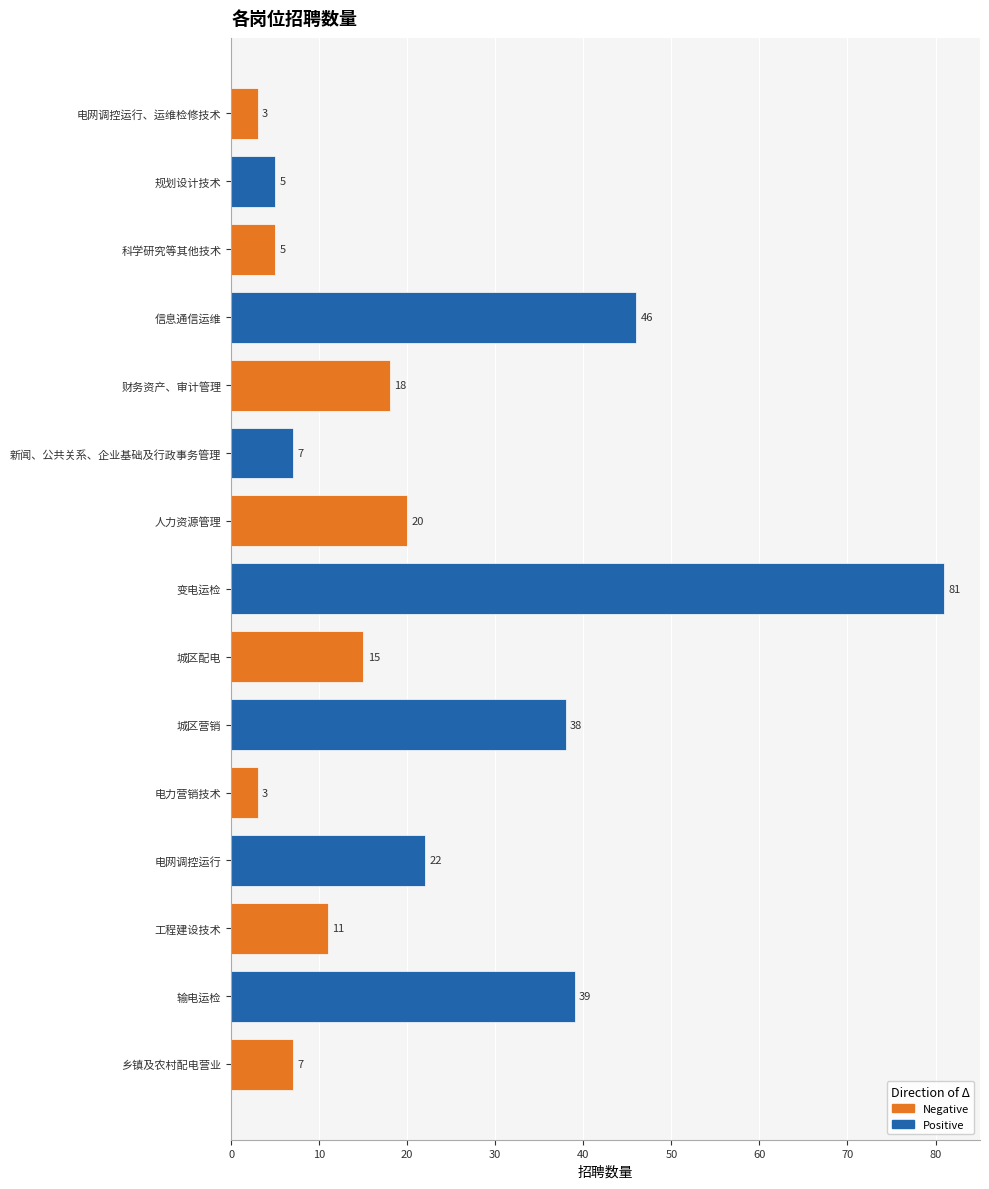

List the labels in order of value, smallest first.

电网调控运行、运维检修技术, 电力营销技术, 规划设计技术, 科学研究等其他技术, 新闻、公共关系、企业基础及行政事务管理, 乡镇及农村配电营业, 工程建设技术, 城区配电, 财务资产、审计管理, 人力资源管理, 电网调控运行, 城区营销, 输电运检, 信息通信运维, 变电运检